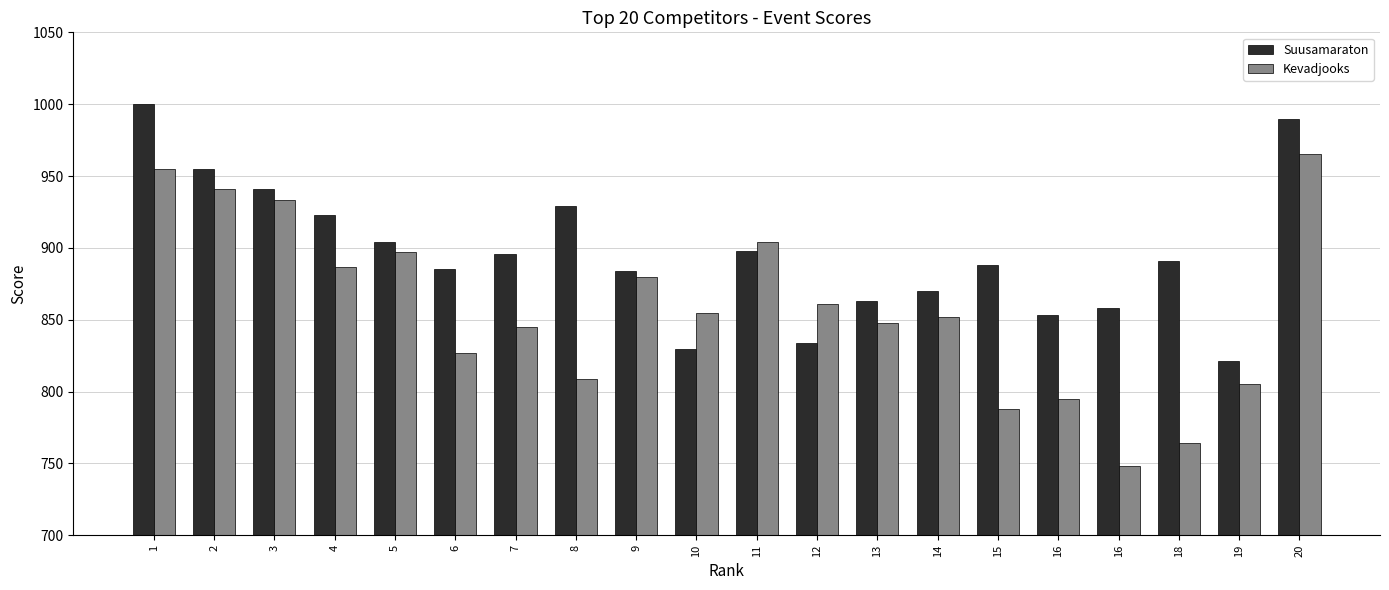

What is the maximum value shown in the chart?

1000